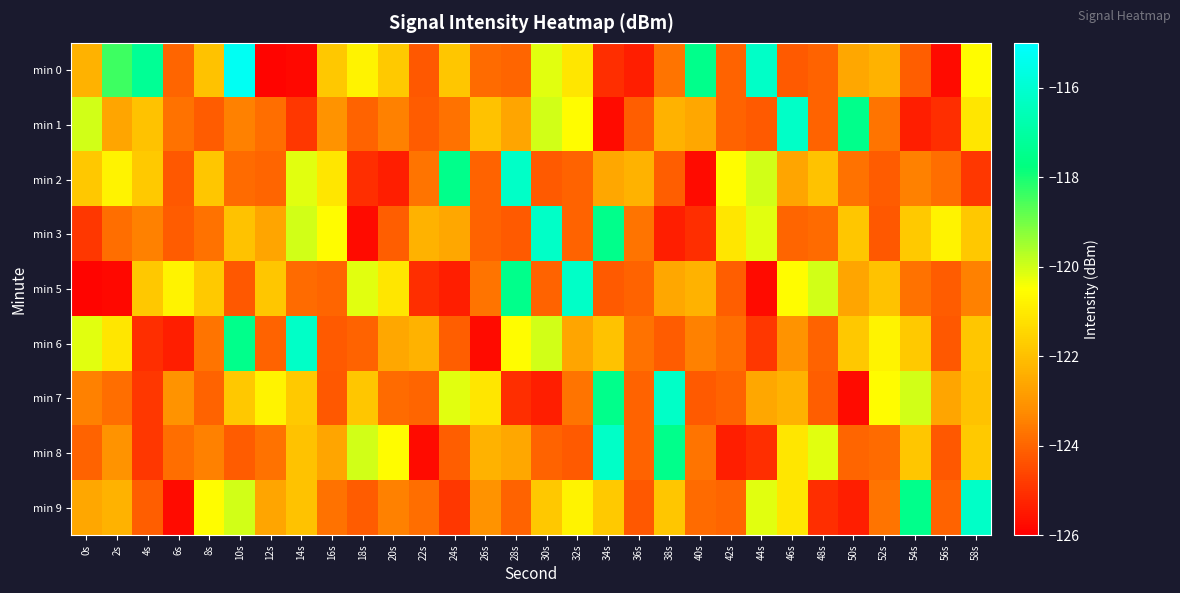

At how many categories does at least one series exceed -116?

1